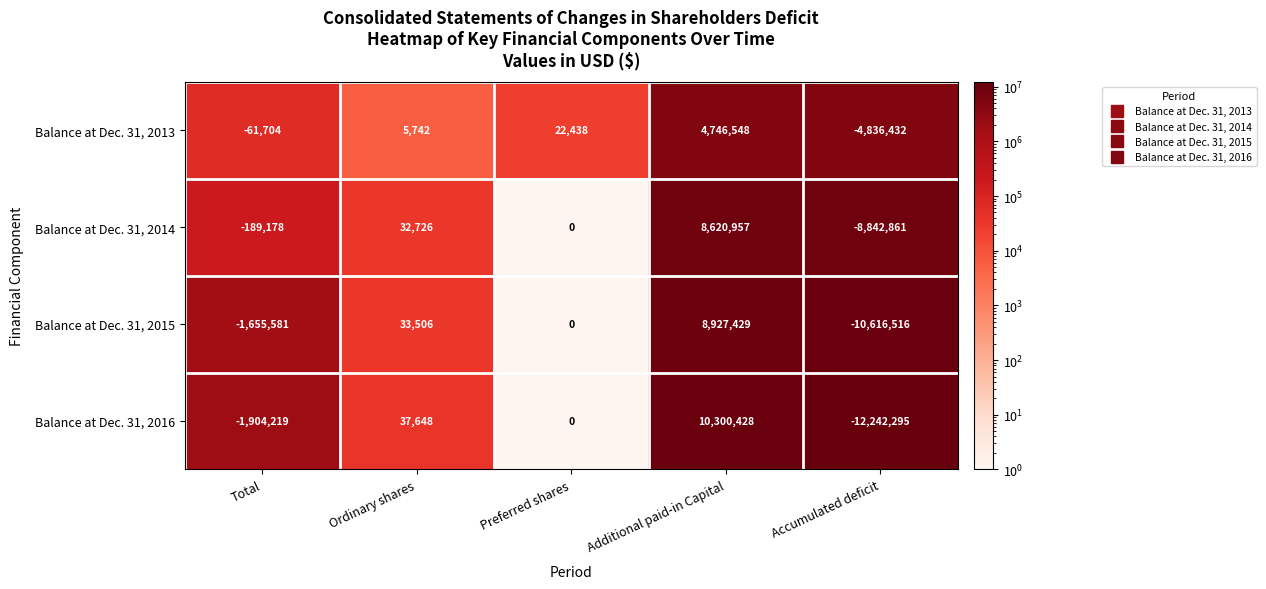

What is the difference between the second highest and second lowest values in the Balance at Dec. 31, 2015 series?

1689087